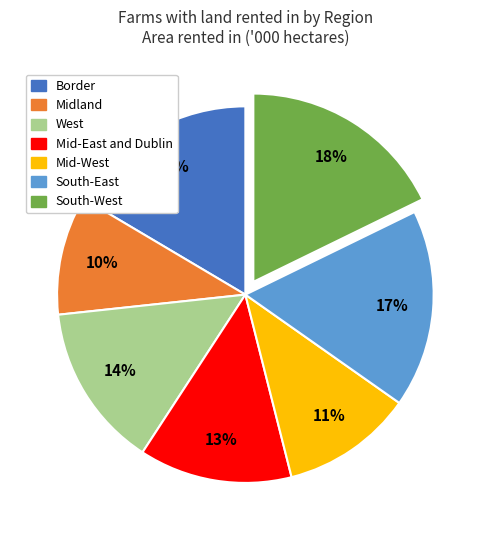

Between Mid-East and Dublin and Border, which is larger?

Border